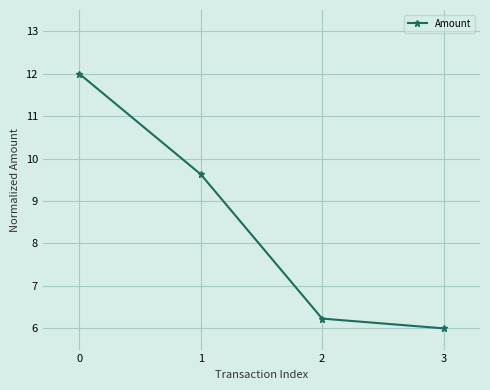

The value at 1 is 4.9. True or false?

False